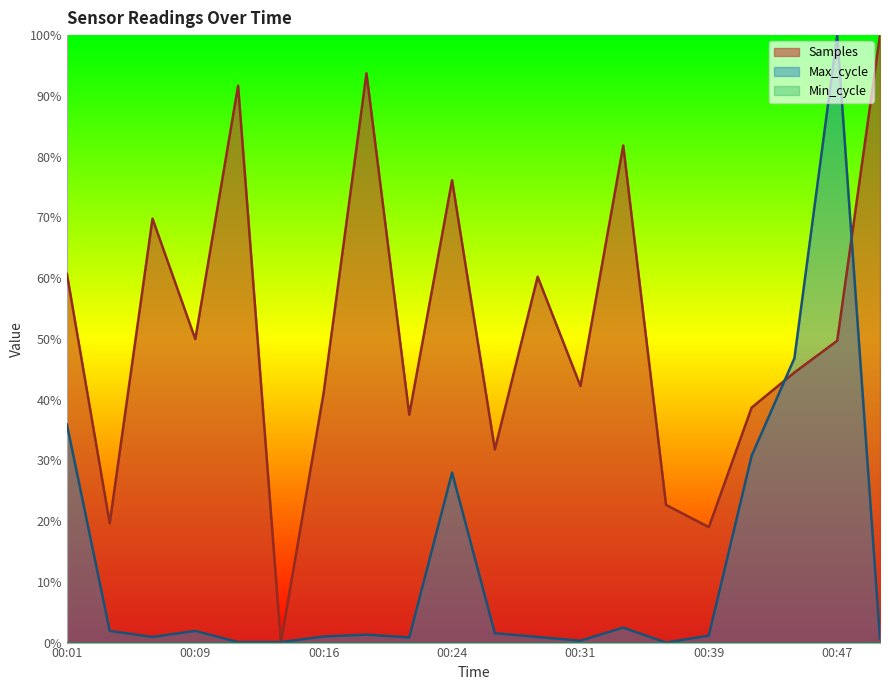

Which series has the largest total across all categories?

Samples